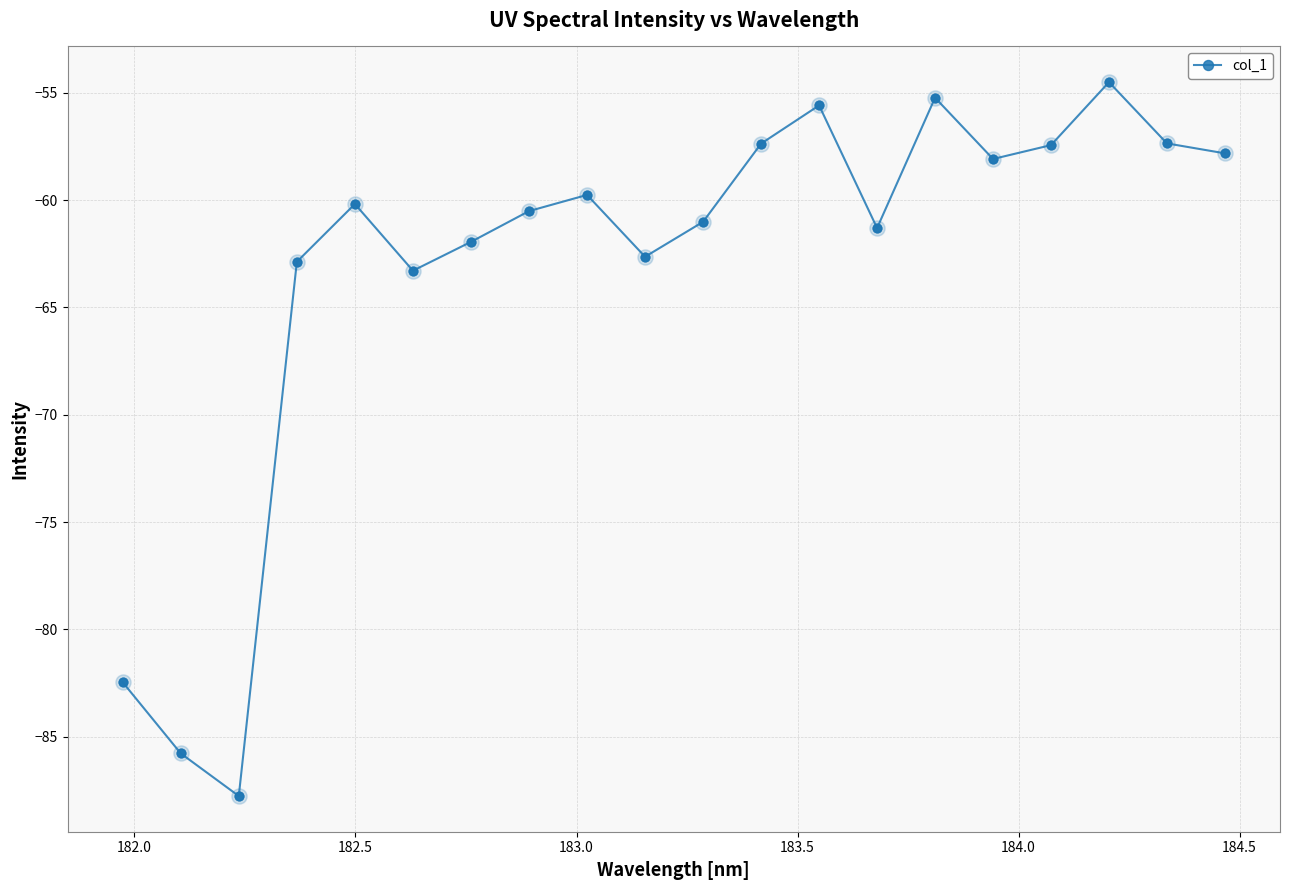

What is the average value?

-63.1